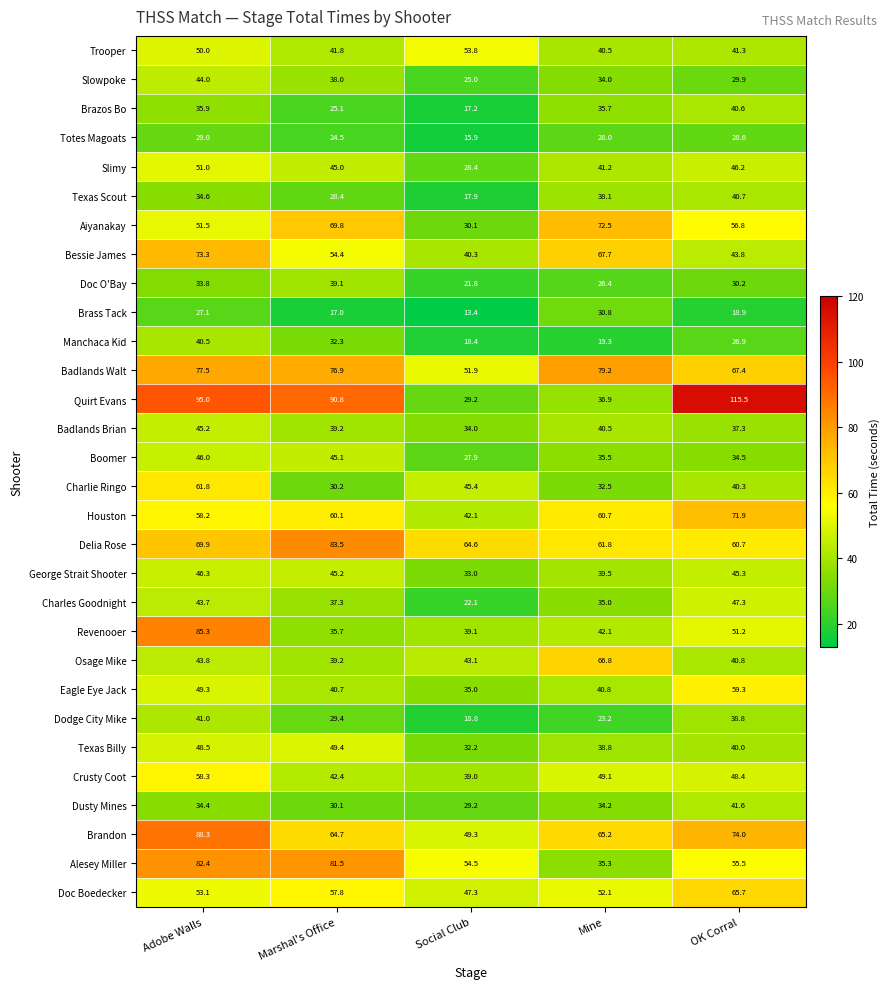

How many data points in Osage Mike are less than 43?

2